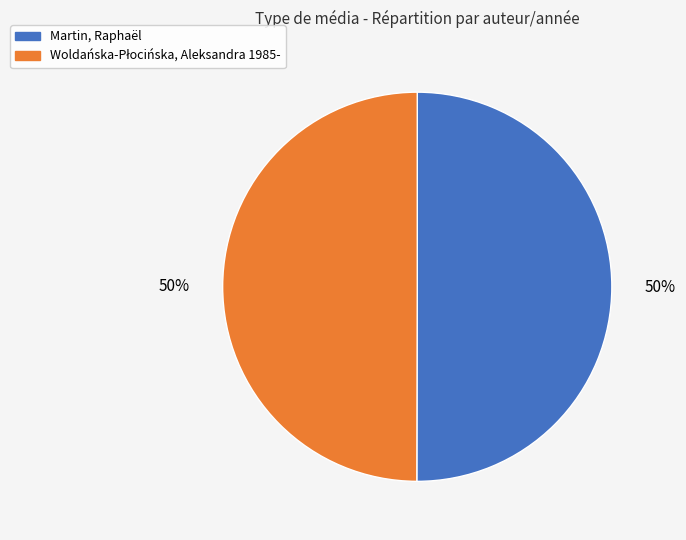

True or false: Martin, Raphaël accounts for 50% of the total.

True